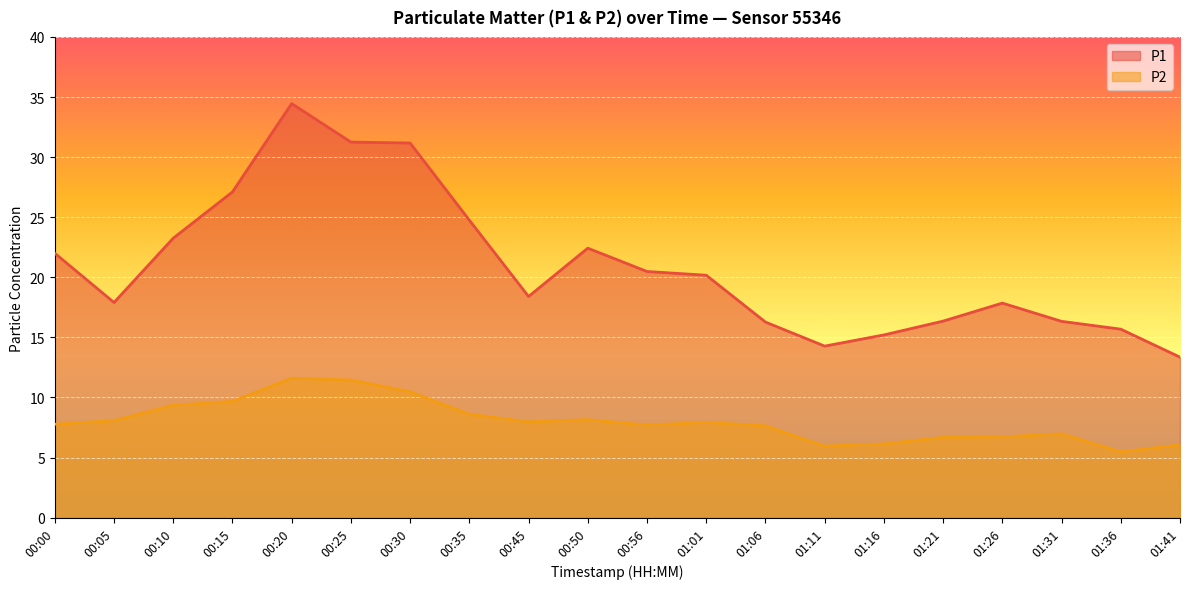

At 00:35, list the series in order from largest to smallest.

P1, P2